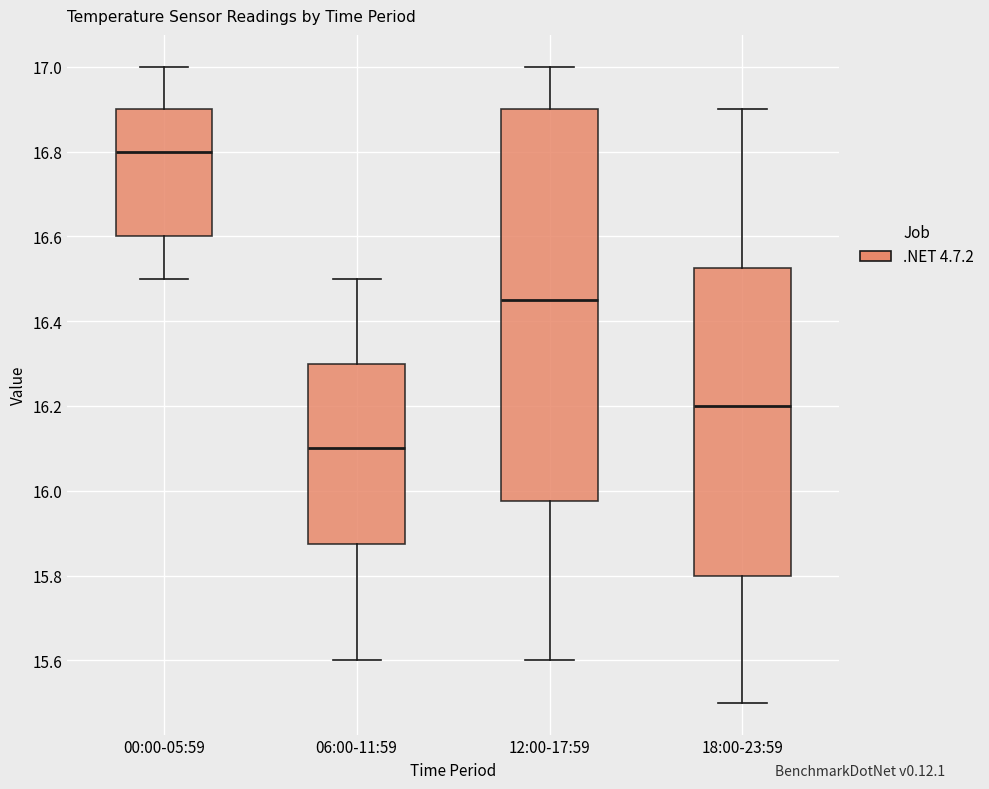

Comparing the boxes themselves (not the whiskers), which one is the tallest?

12:00-17:59